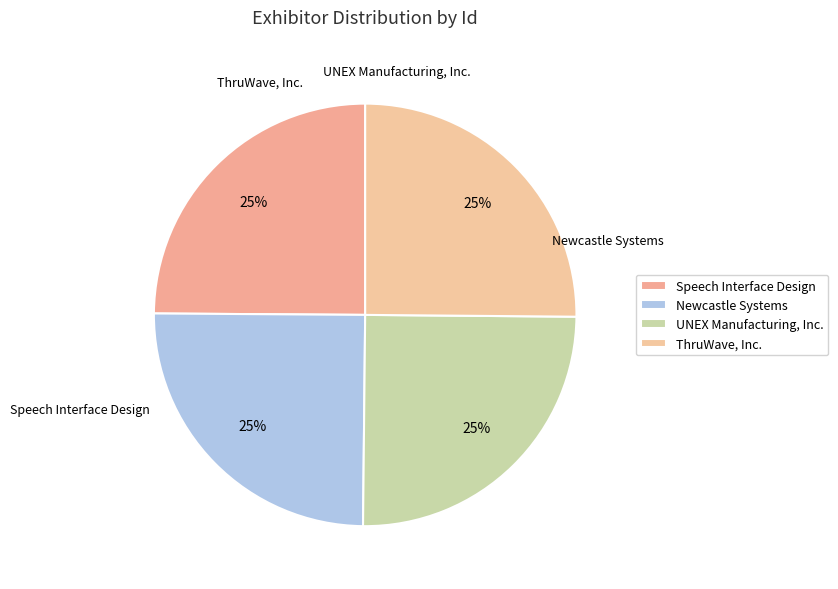

True or false: ThruWave, Inc. accounts for 20% of the total.

False